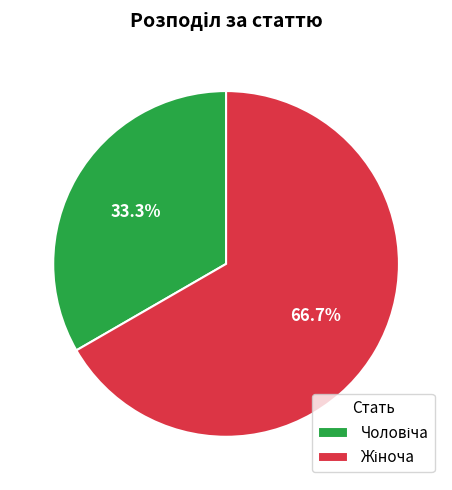

Is there any slice that represents more than half of the pie?

Yes